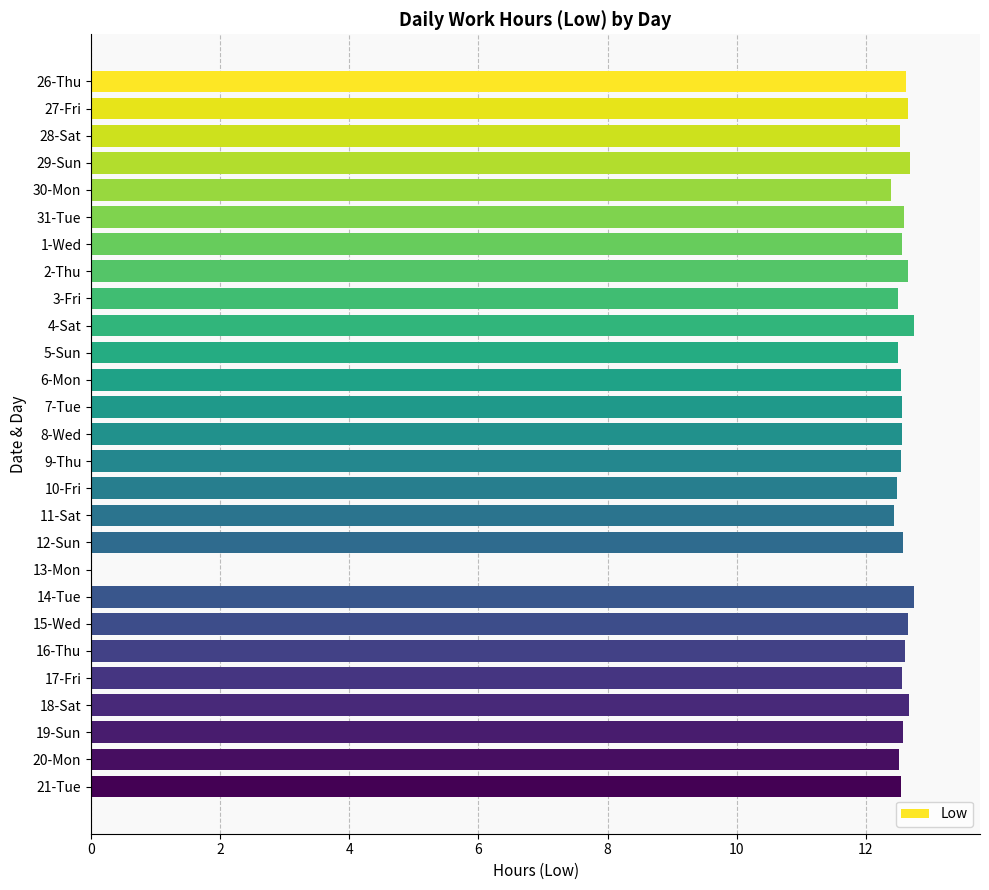

True or false: the data shows 12.5 at 21-Tue.

True